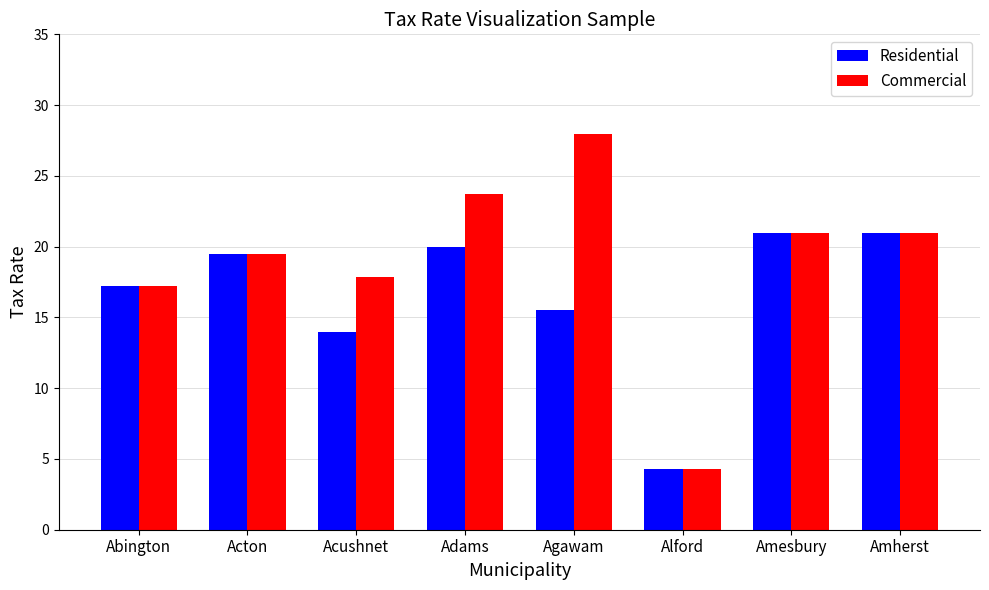

The value of Residential at Acton is 26.2. True or false?

False